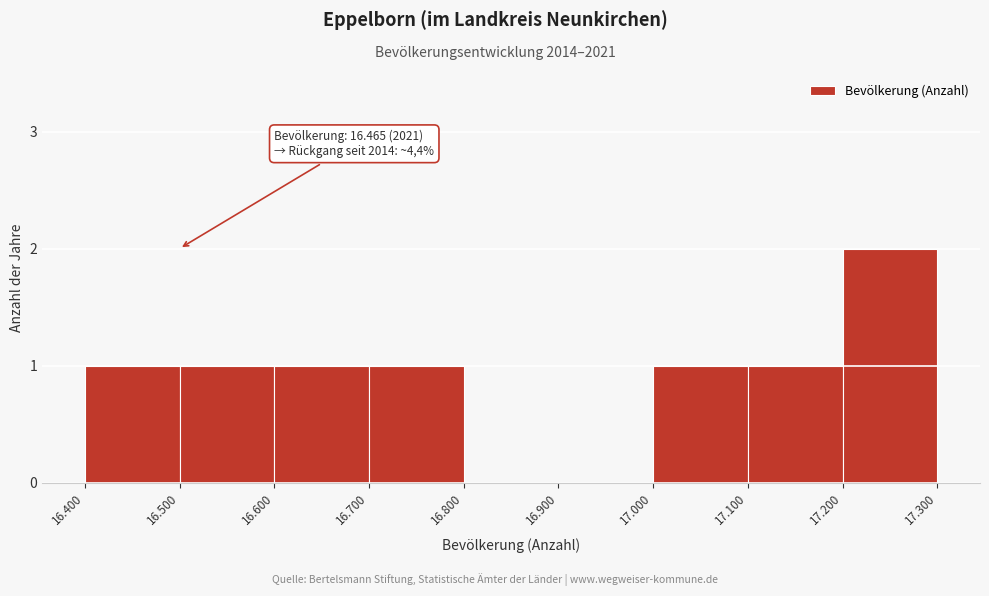

Reading left to right, list all the values displayed in this chart.

16.400=1	16.500=1	16.600=1	16.700=1	16.800=0	16.900=0	17.000=1	17.100=1	17.200=2